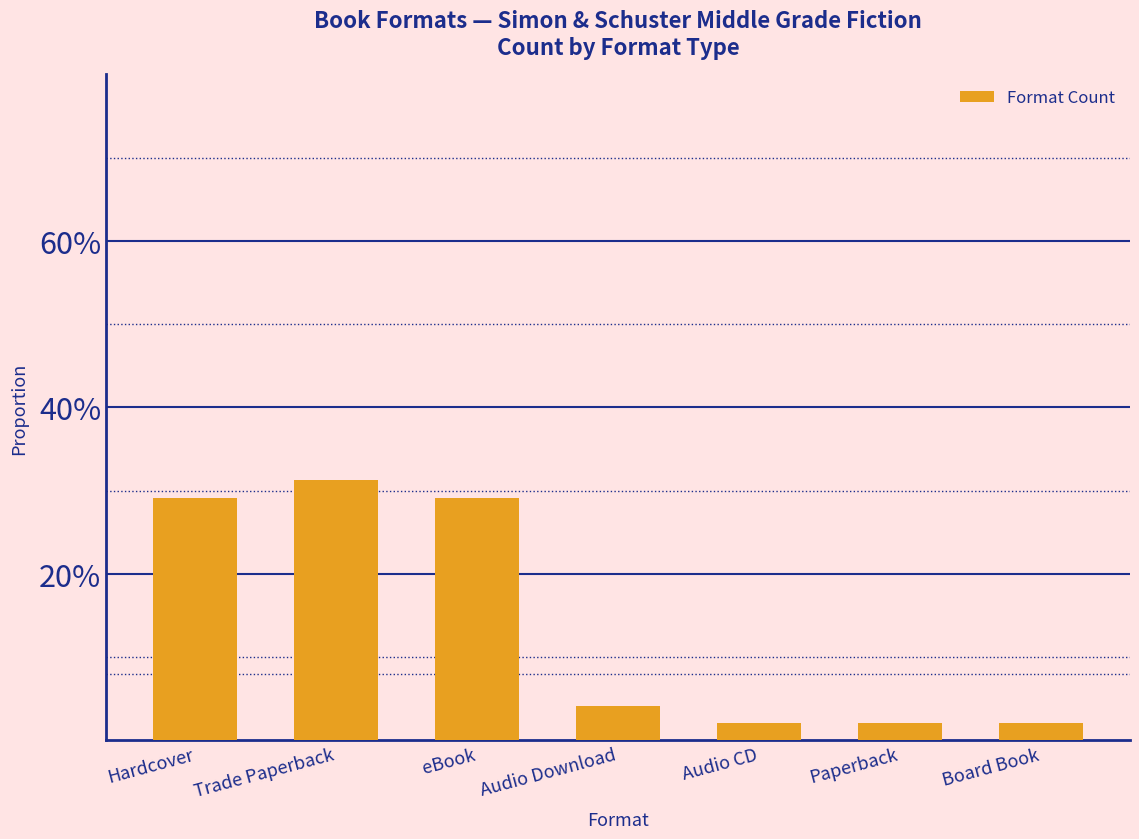

What is the sum of all values?

1.0